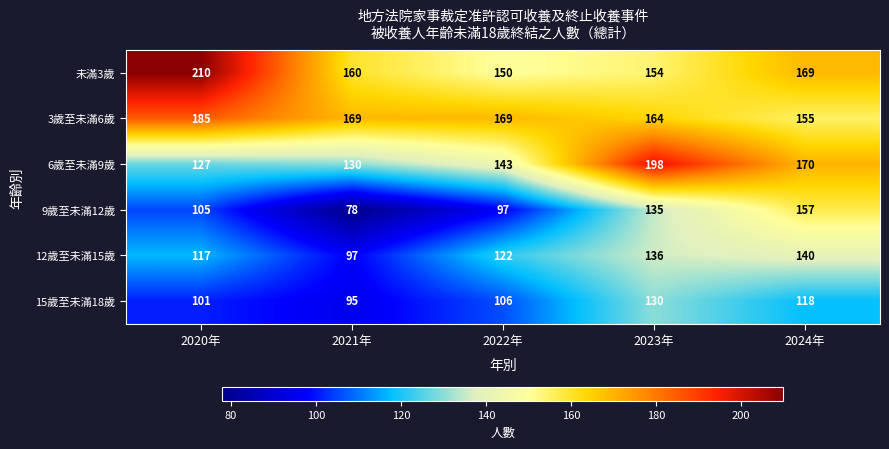

What is the spread (max minus min) of values at 2024年?

52